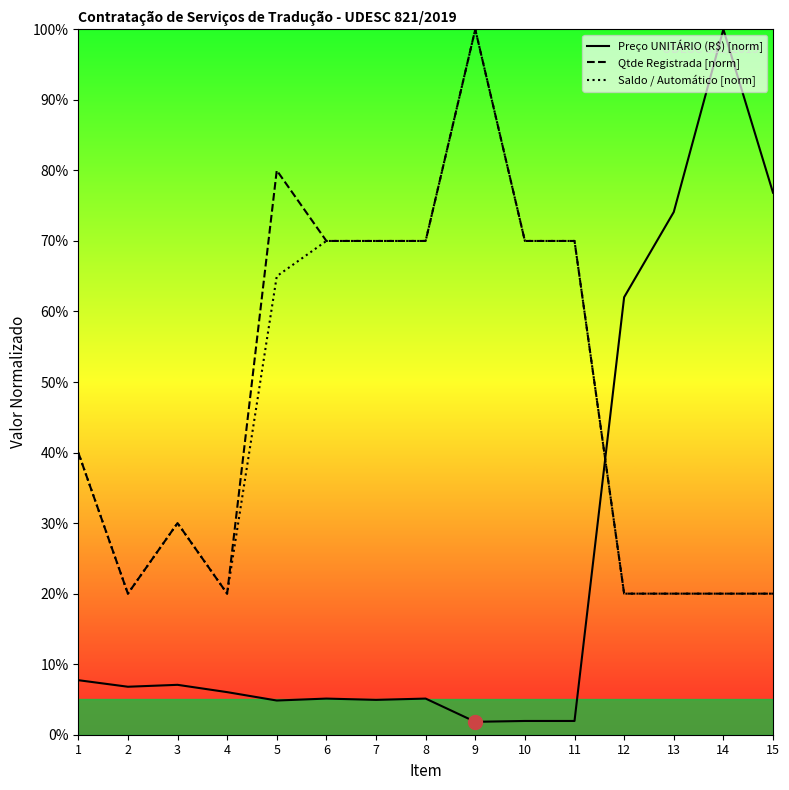

Reading left to right, what are all the values shown in this chart?

Preço UNITÁRIO (R$) [norm]: 1=7.7	2=6.8	3=7.1	4=6.0	5=4.8	6=5.1	7=4.9	8=5.1	9=1.8	10=2.0	11=2.0	12=62.0	13=74.1	14=100.0	15=76.8
Qtde Registrada [norm]: 1=40.0	2=20.0	3=30.0	4=20.0	5=80.0	6=70.0	7=70.0	8=70.0	9=100.0	10=70.0	11=70.0	12=20.0	13=20.0	14=20.0	15=20.0
Saldo / Automático [norm]: 1=40.0	2=20.0	3=30.0	4=20.0	5=65.0	6=70.0	7=70.0	8=70.0	9=100.0	10=70.0	11=70.0	12=20.0	13=20.0	14=20.0	15=20.0